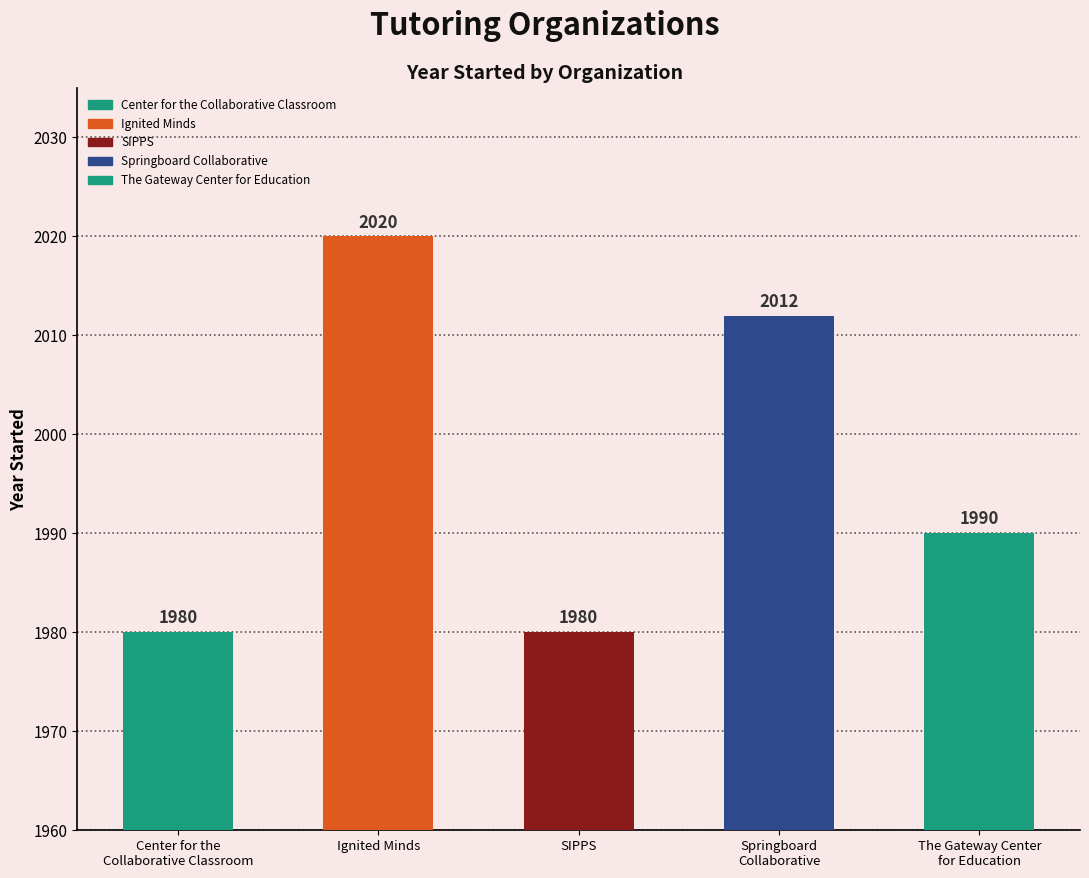

What is the difference between the values at Ignited Minds and The Gateway Center
for Education?

30